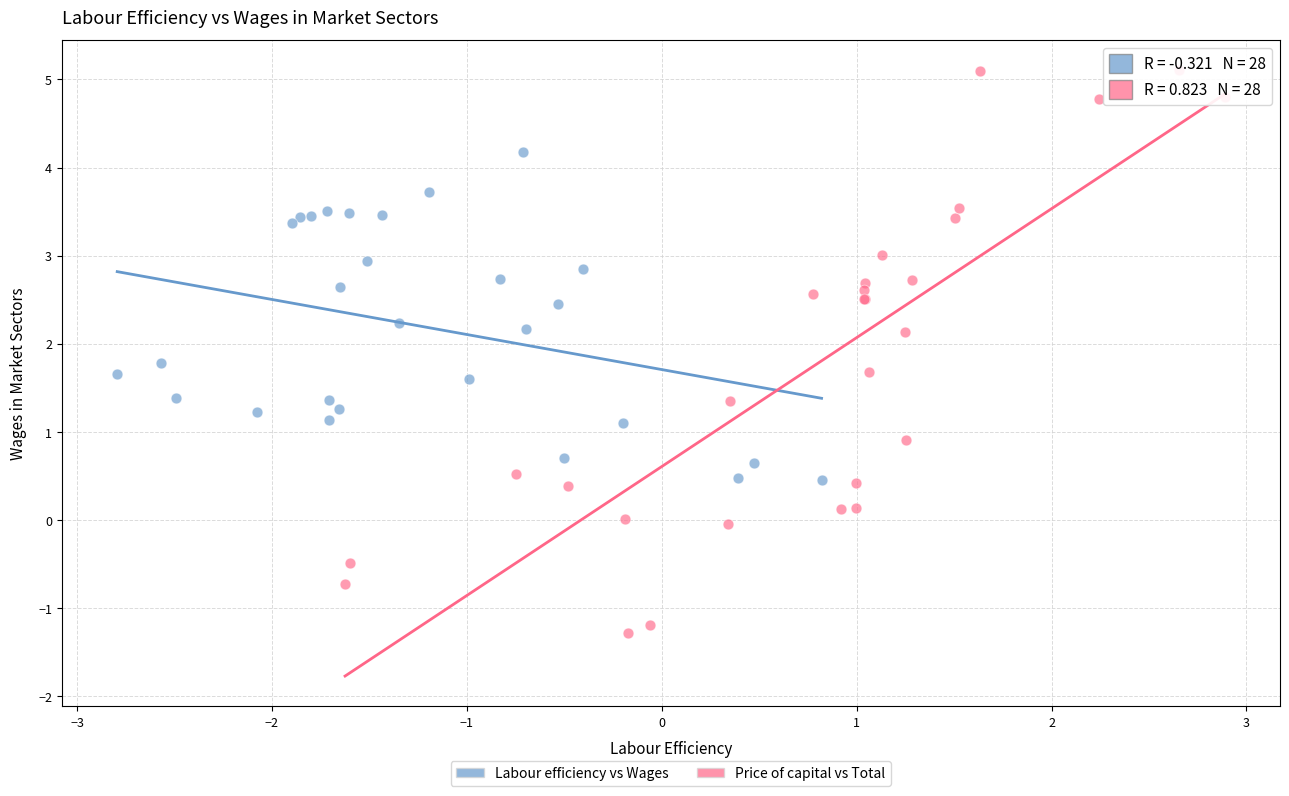

Which series has the widest spread of Y values?

Price of capital vs Total